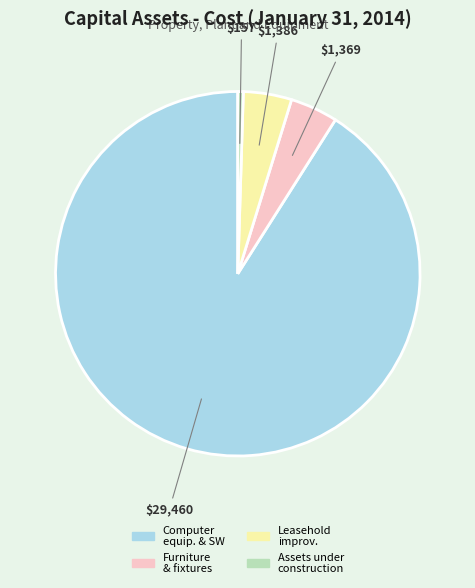

Between Computer equip. & SW and Furniture & fixtures, which is larger?

Computer equip. & SW